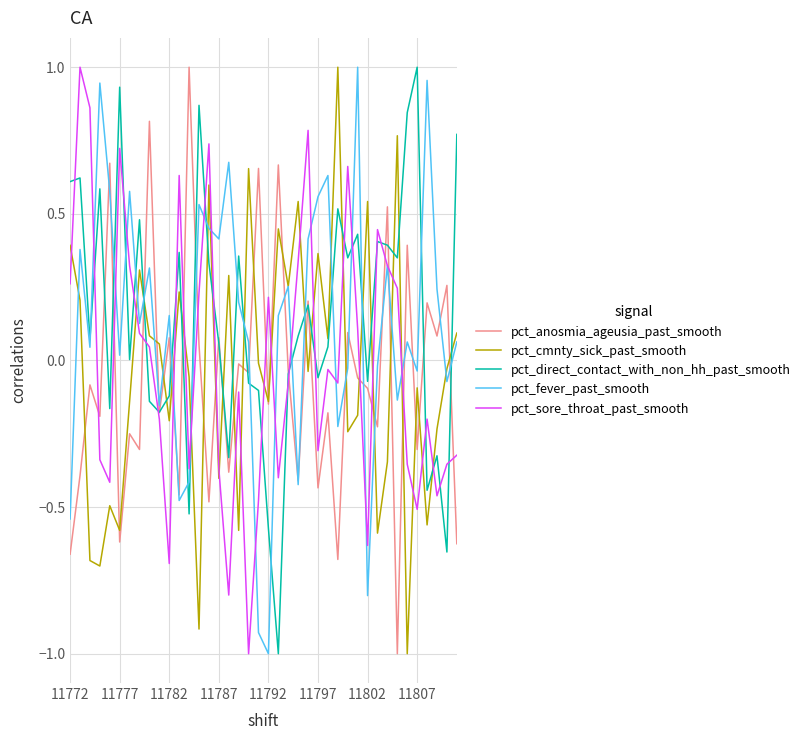

What is the minimum value shown in the chart?

-1.0